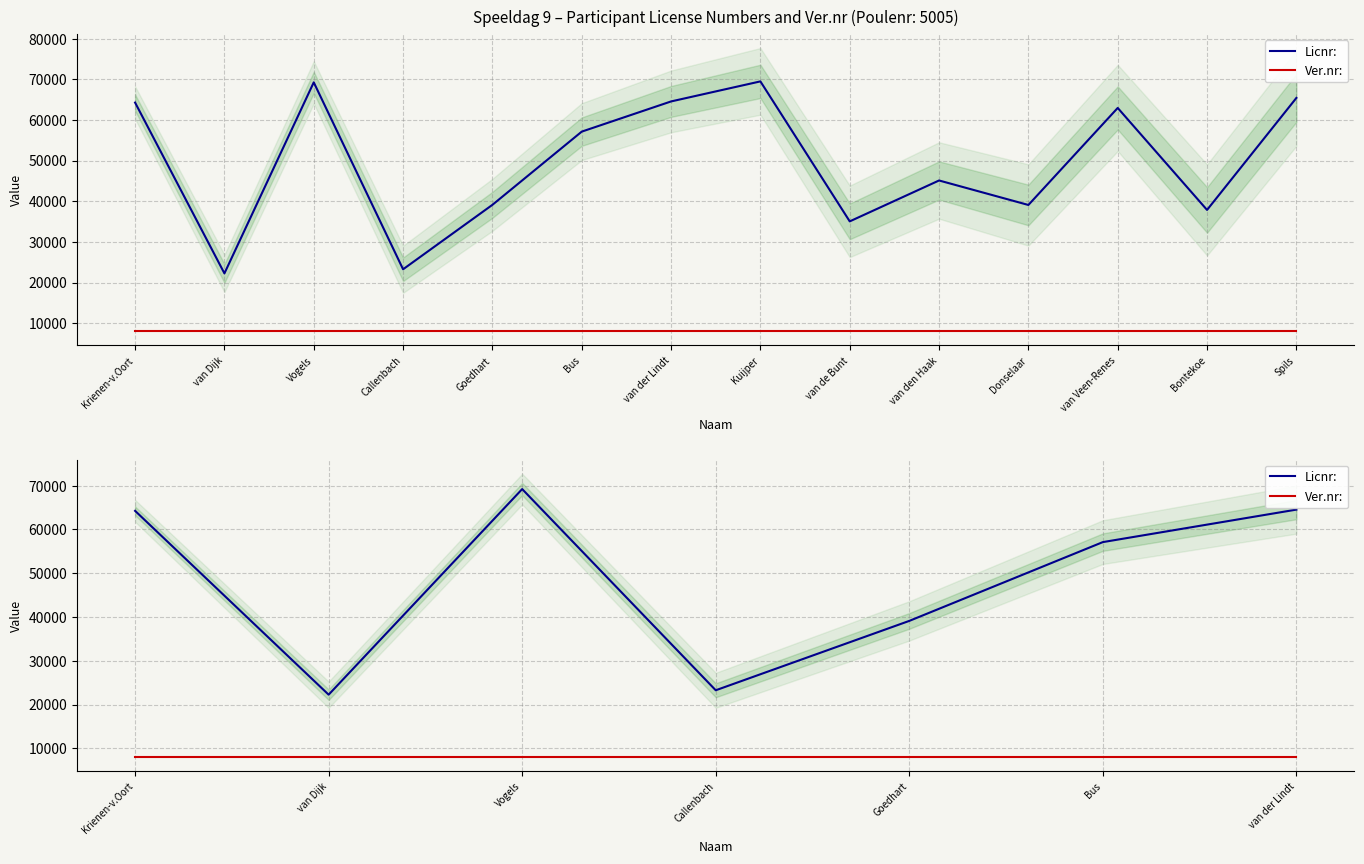

In Licnr:, how many points are lower than both neighbors (excluding endpoints)?

2